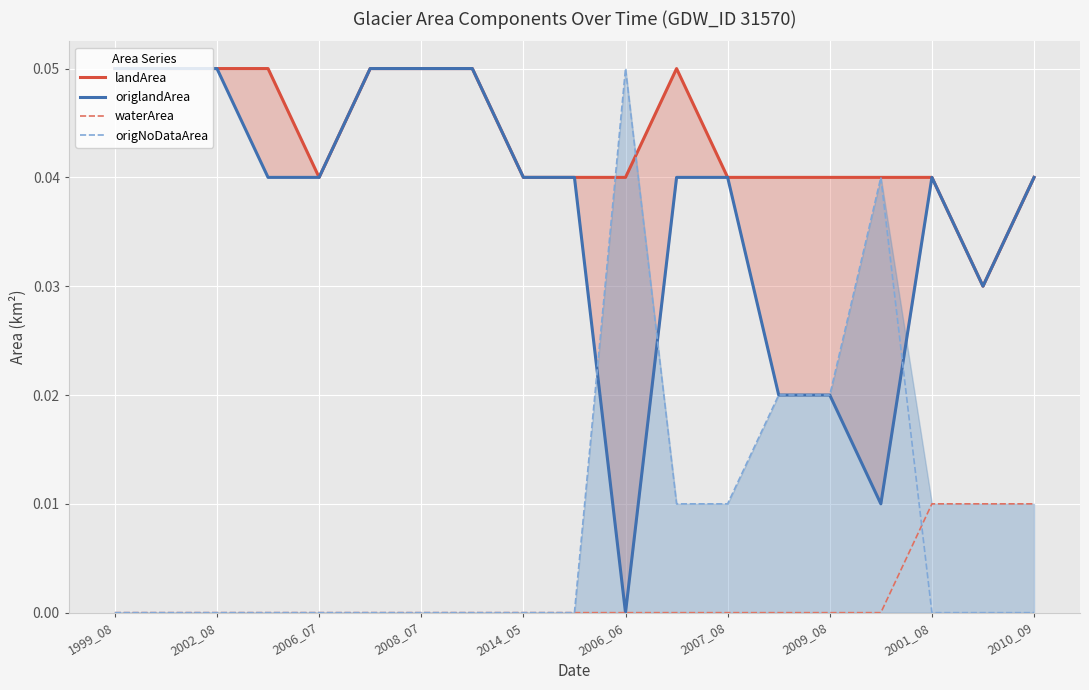

How many lines are shown in the chart?

4